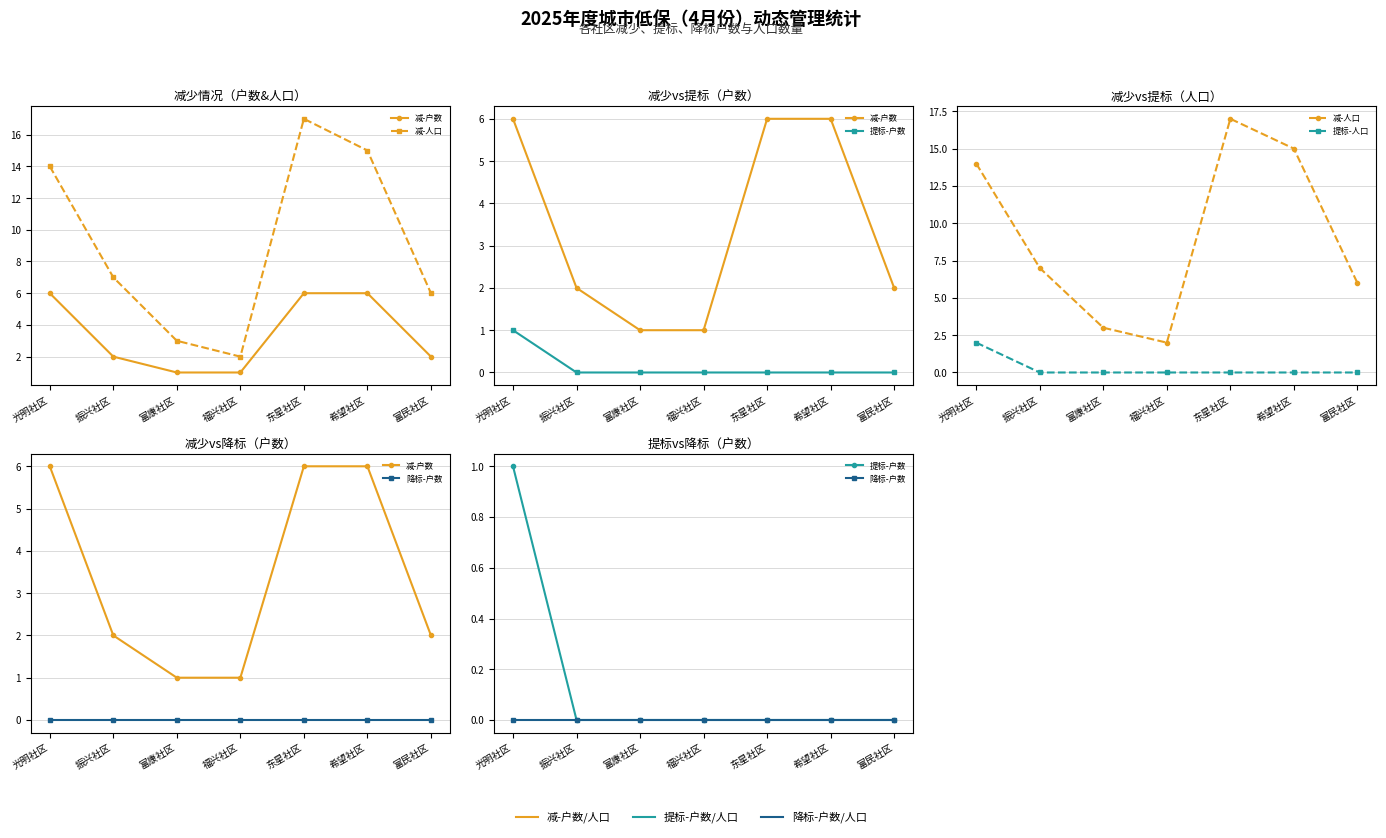

At which category is the sum across all series the highest?

光明社区